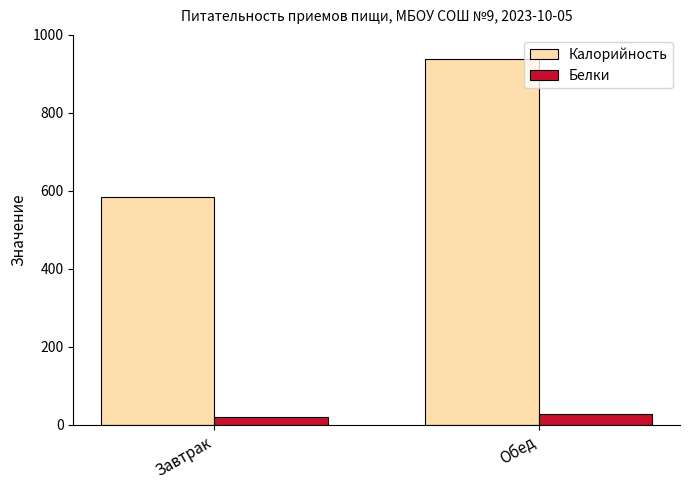

What is the difference between the Белки values at Обед and Завтрак?

9